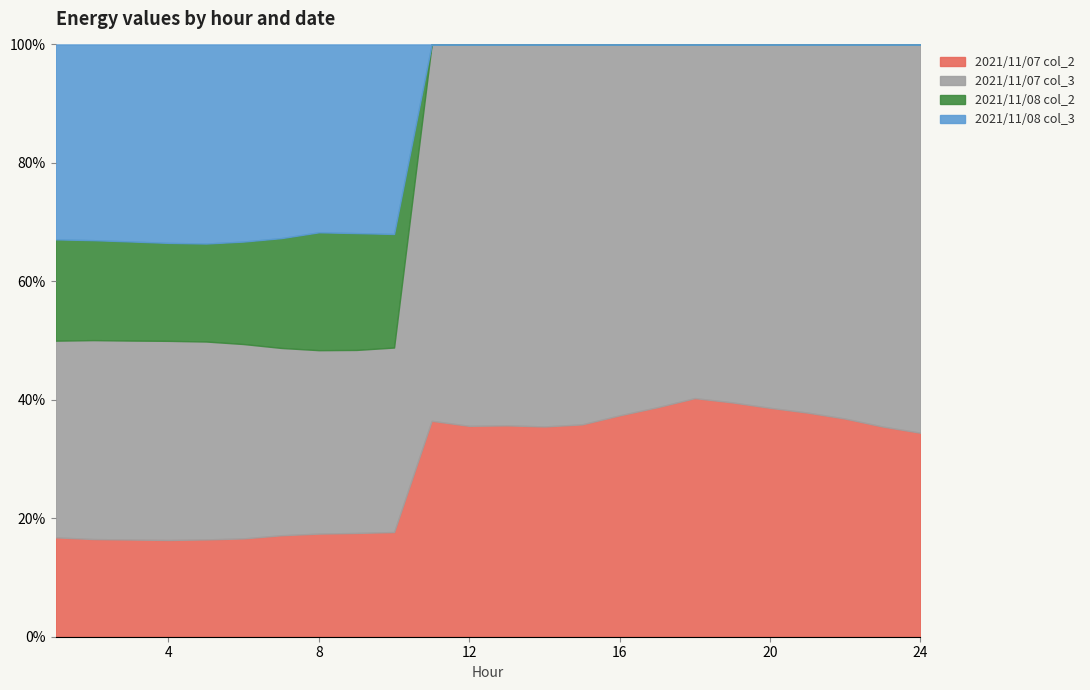

The 2021/11/07 col_3 series shows 38888 at 21. True or false?

False